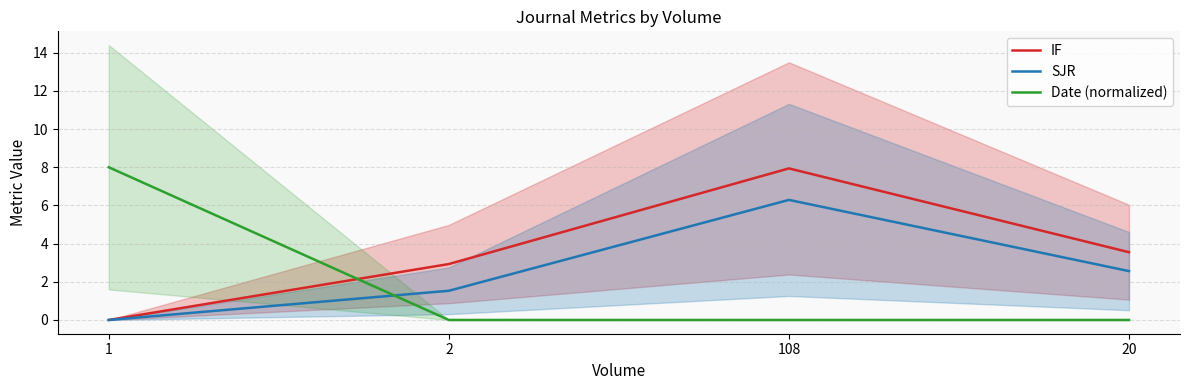

At 20, list the series in order from largest to smallest.

IF, SJR, Date (normalized)